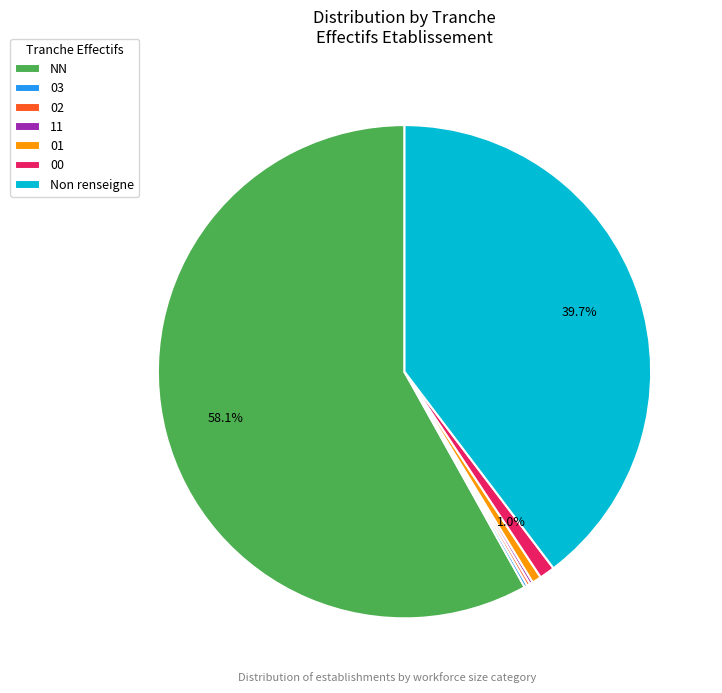

What is the largest slice in the pie chart?

NN